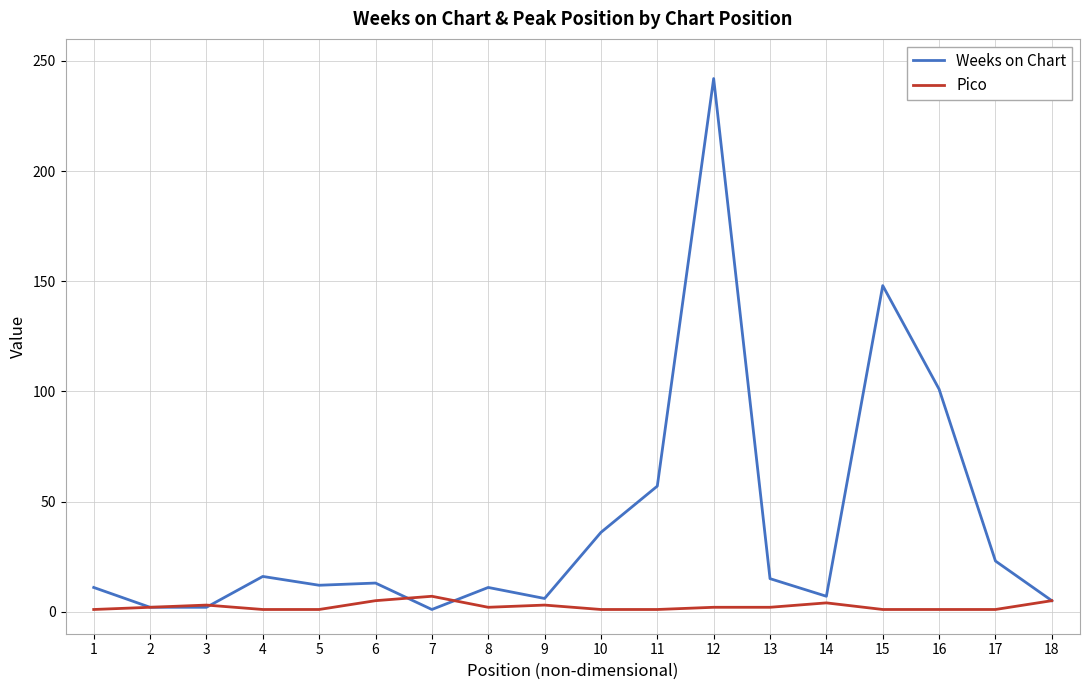

True or false: Weeks on Chart has a value of 0 at 6.

False